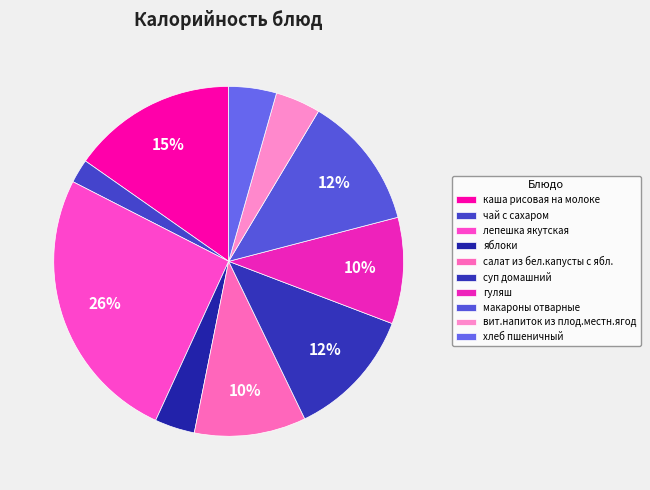

How many segments does this pie chart have?

10